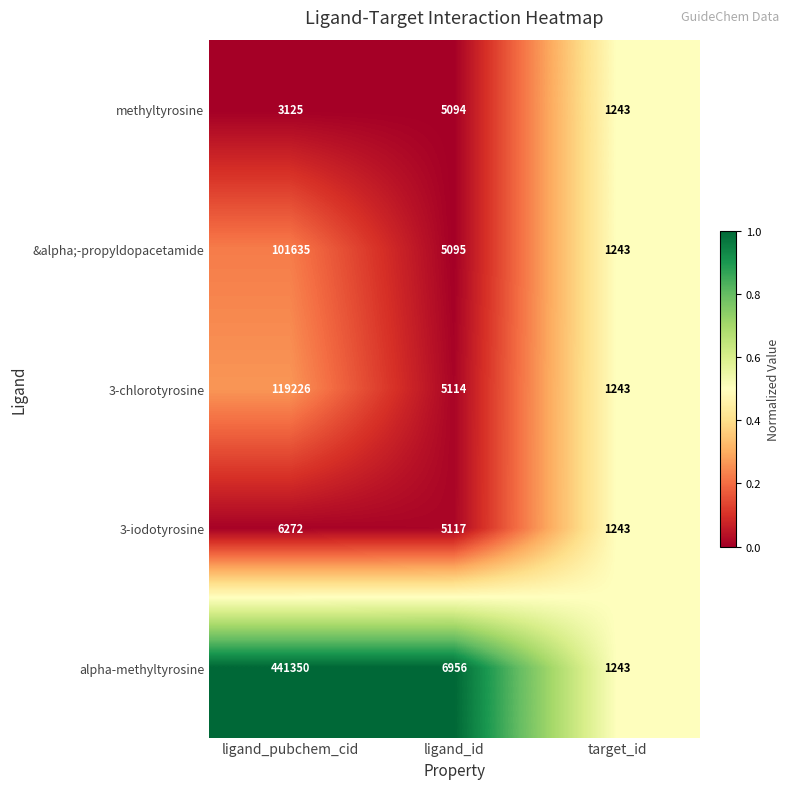

What is the total value across all series at target_id?

6215